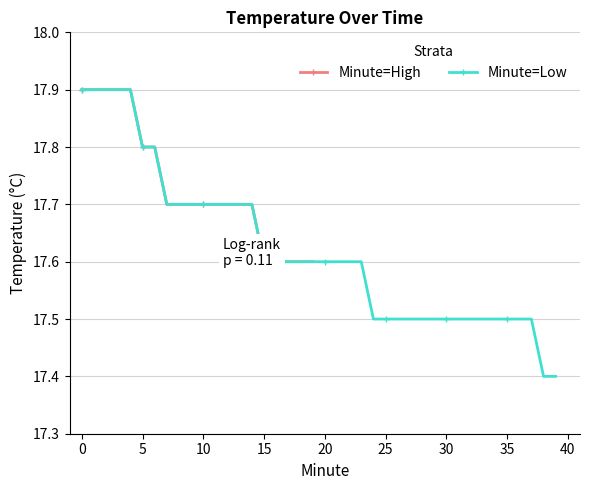

Is this an area chart (filled region under the line)?

No